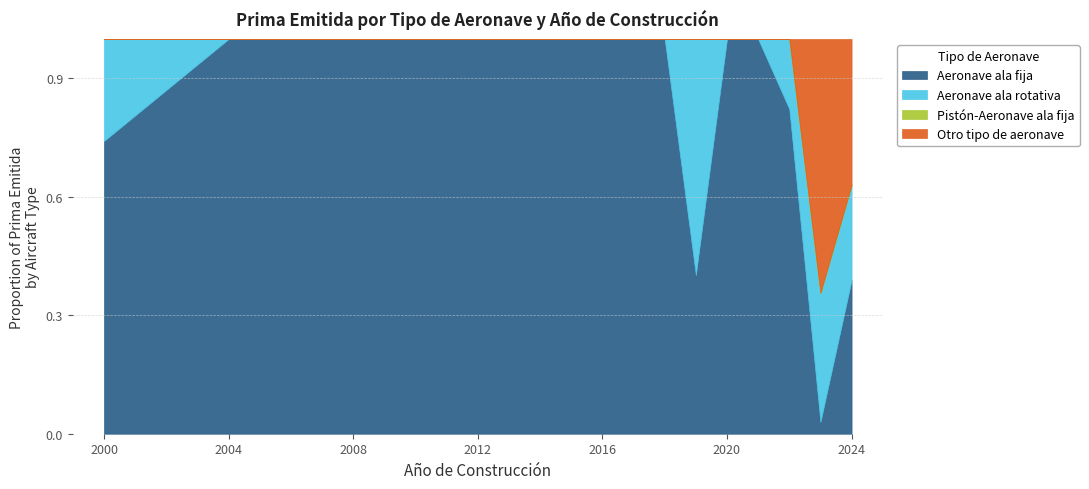

What is the total value across all series at 2024?

1.0